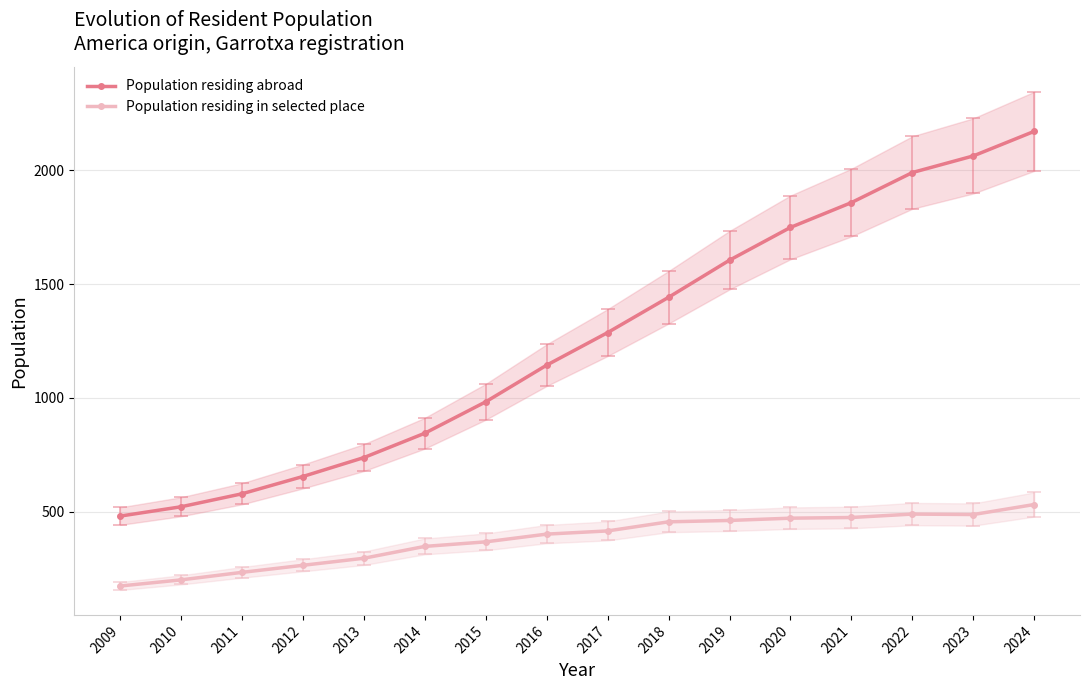

What is the value of the Population residing abroad point at the 15th from the left?

2063